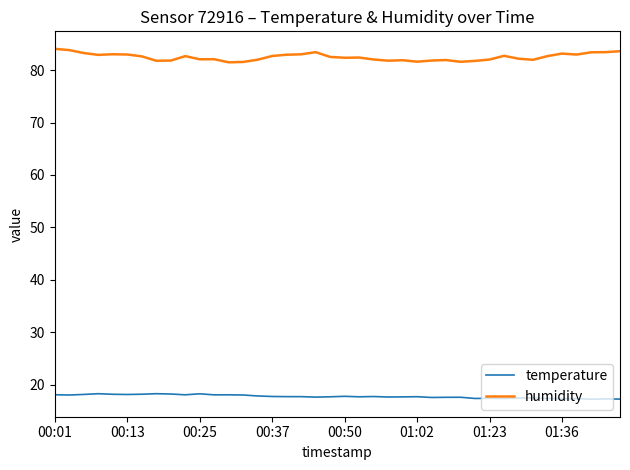

Rank the series by their maximum value, from highest to lowest.

humidity, temperature